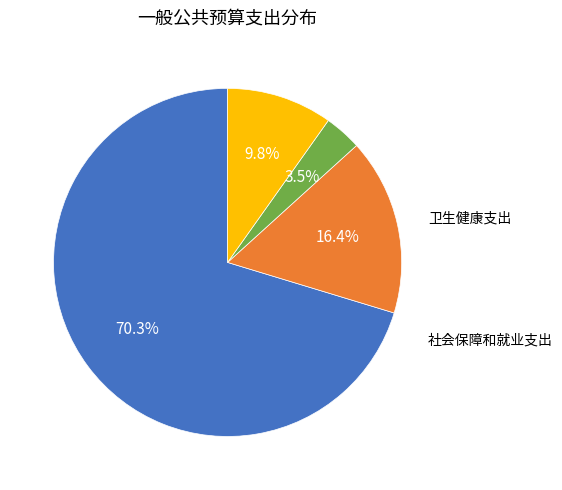

Is there any slice that represents more than half of the pie?

Yes